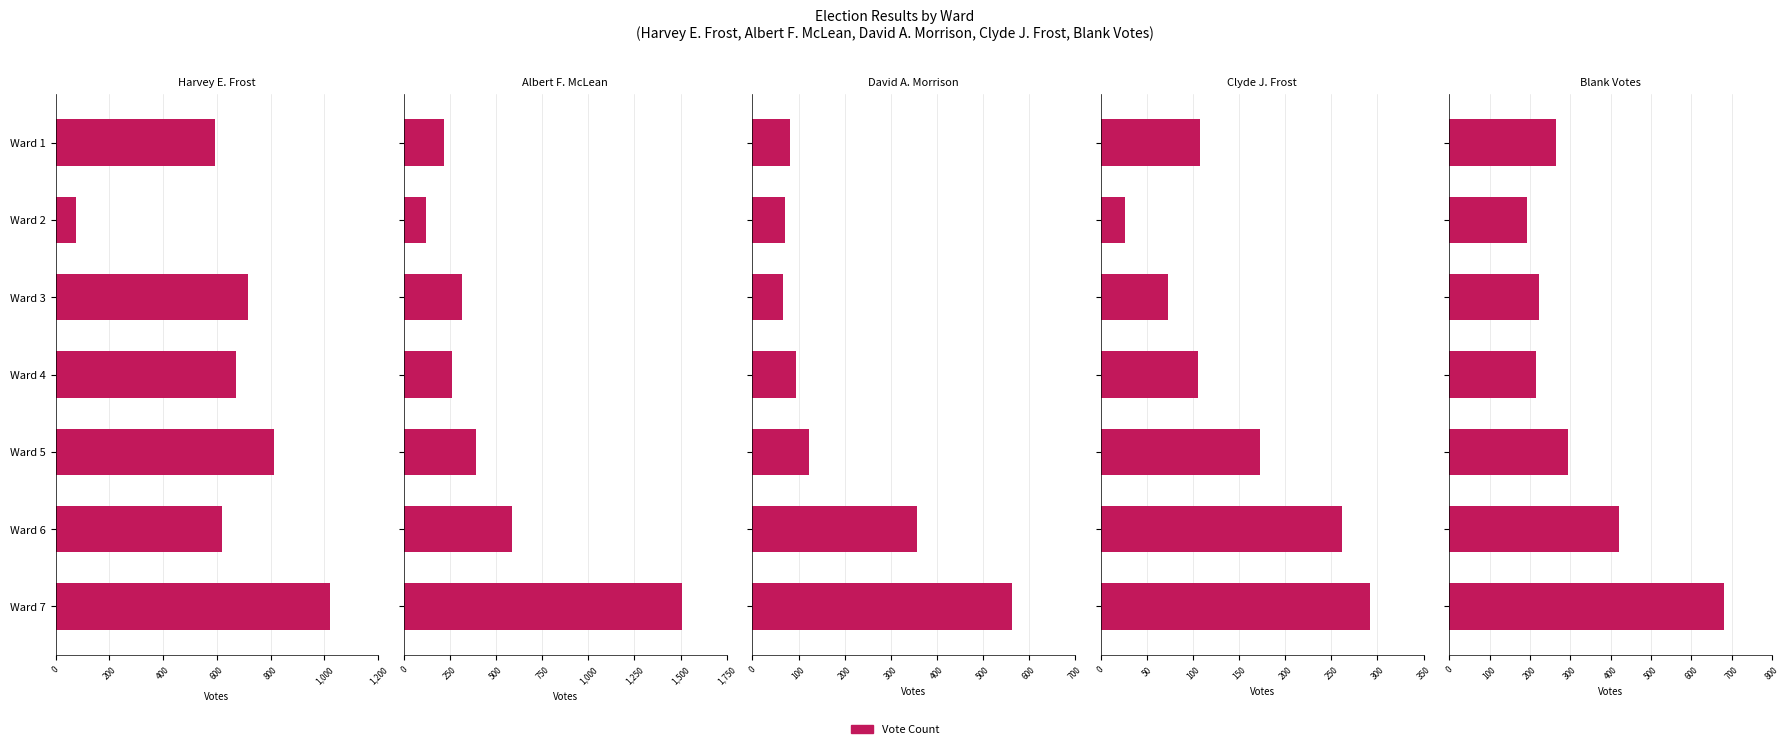

How many bars are there in total?

35